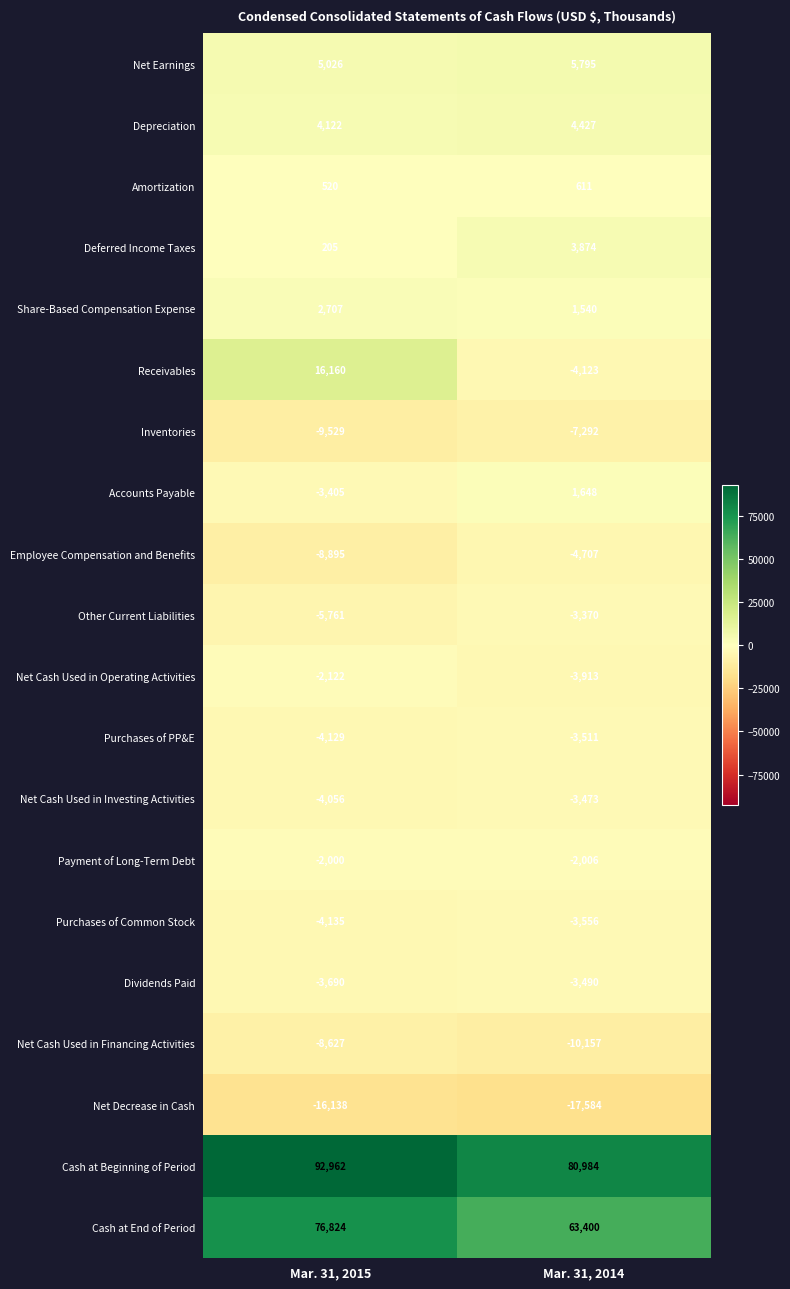

At how many categories does at least one series exceed 37463?

2